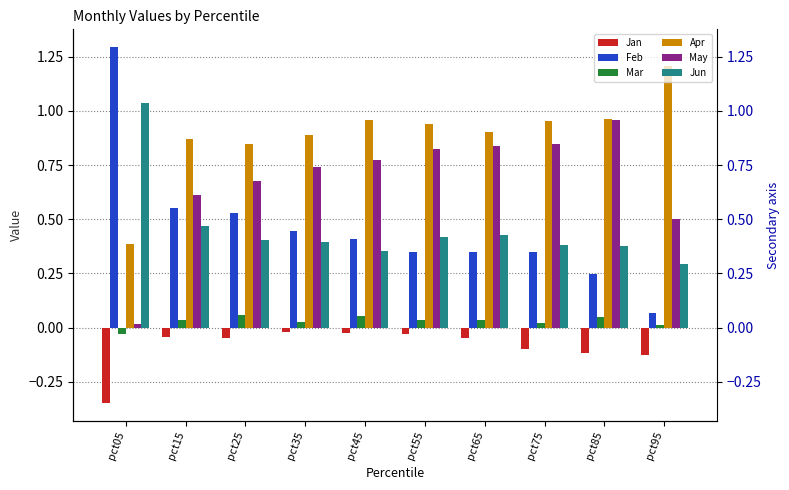

What are all the series names shown in the legend?

Jan, Feb, Mar, Apr, May, Jun